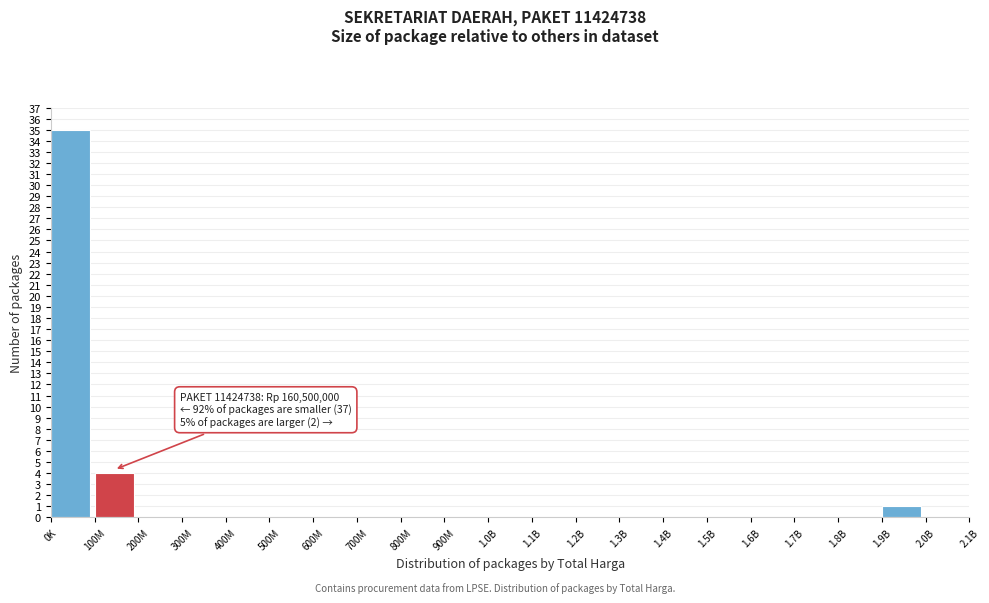

Reading left to right, what are all the values shown in this chart?

0K=35	100M=4	200M=0	300M=0	400M=0	500M=0	600M=0	700M=0	800M=0	900M=0	1.0B=0	1.1B=0	1.2B=0	1.3B=0	1.4B=0	1.5B=0	1.6B=0	1.7B=0	1.8B=0	1.9B=1	2.0B=0